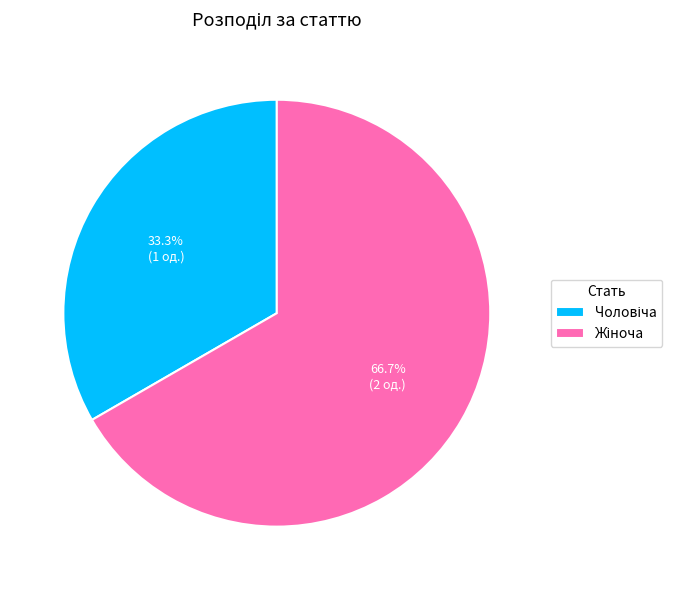

Which has a higher value, Жіноча or Чоловіча?

Жіноча